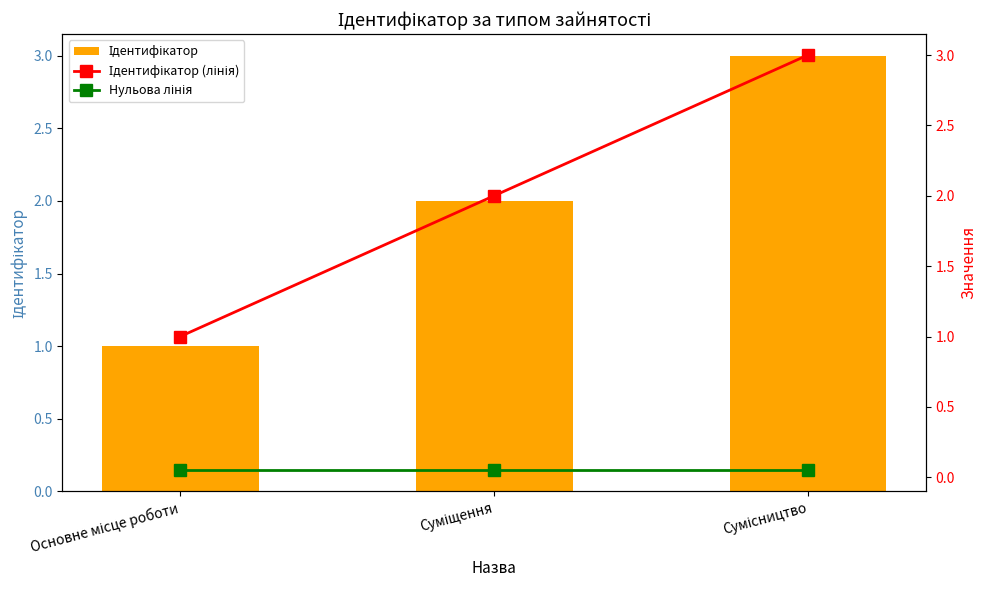

What is the average value of the Нульова лінія series?

0.1